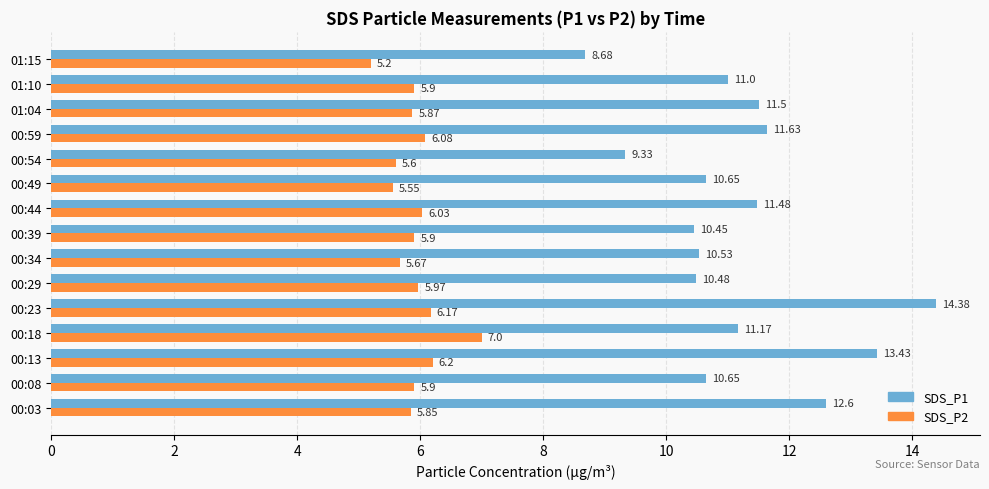

What is the difference between the highest and lowest values at 01:04?

5.6